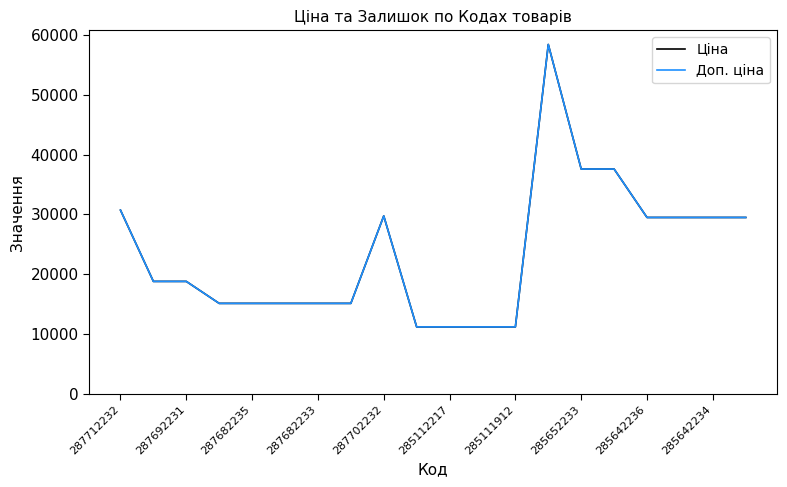

What is the lowest value of the Доп. ціна series?

11188.2